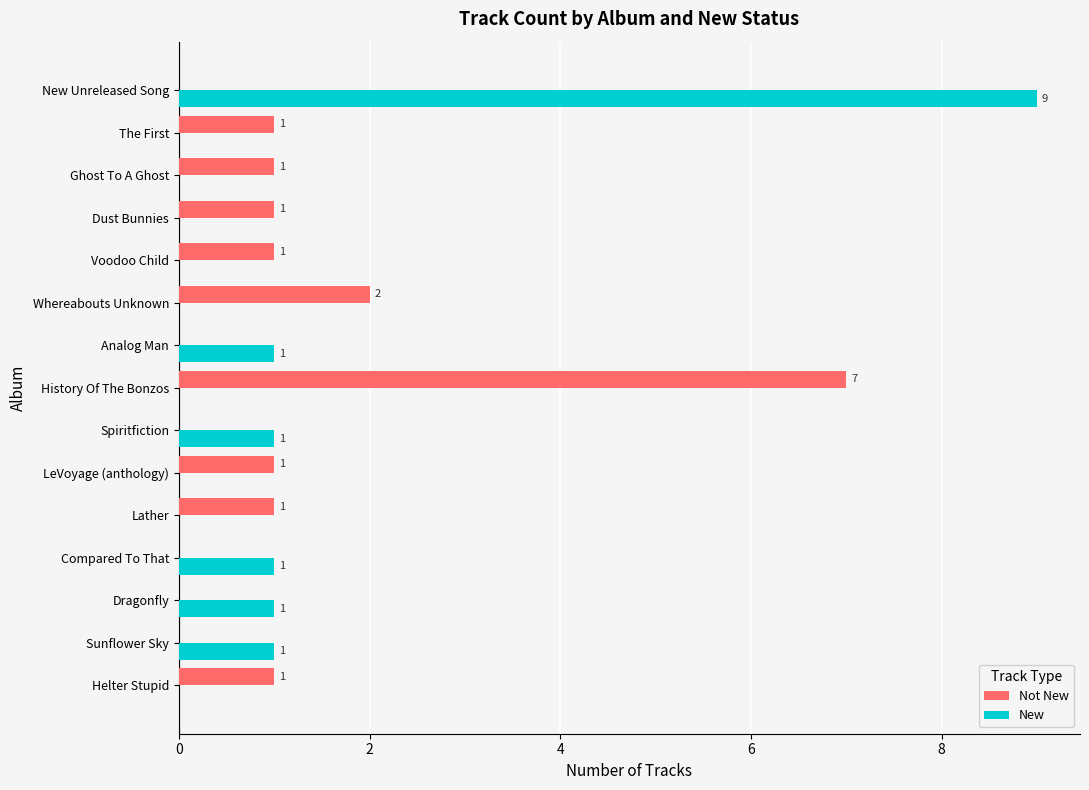

The New series shows 15 at New Unreleased Song. True or false?

False